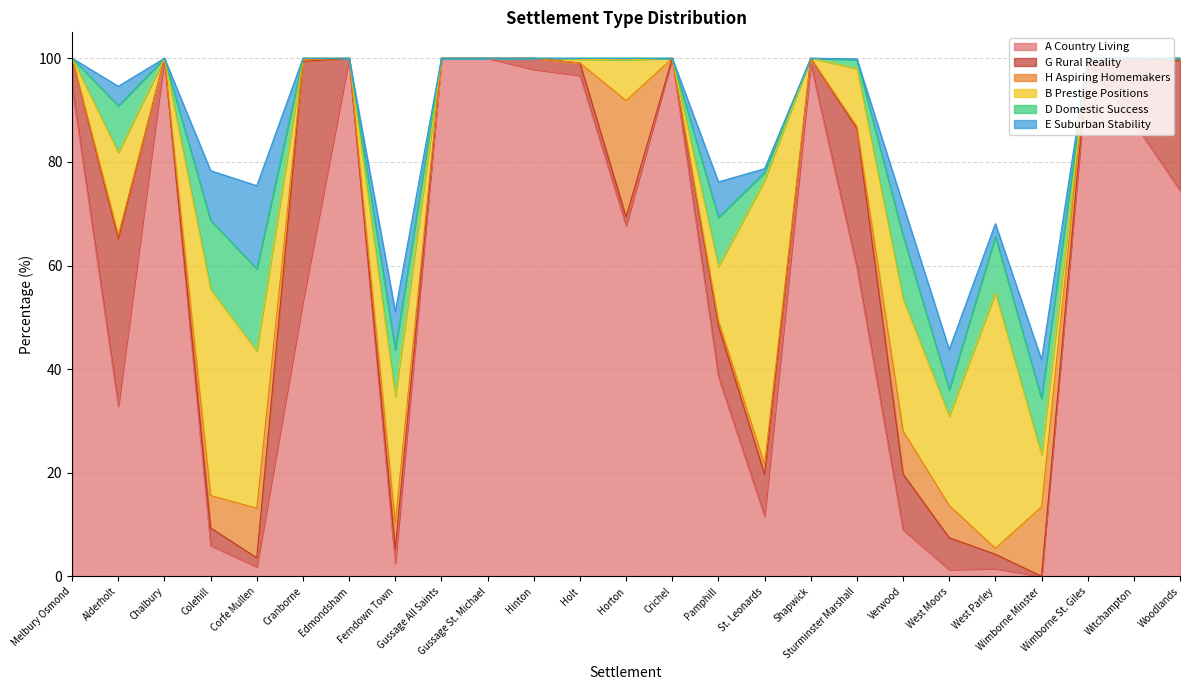

What is the difference between the maximum and second lowest values in the G Rural Reality series?

46.3